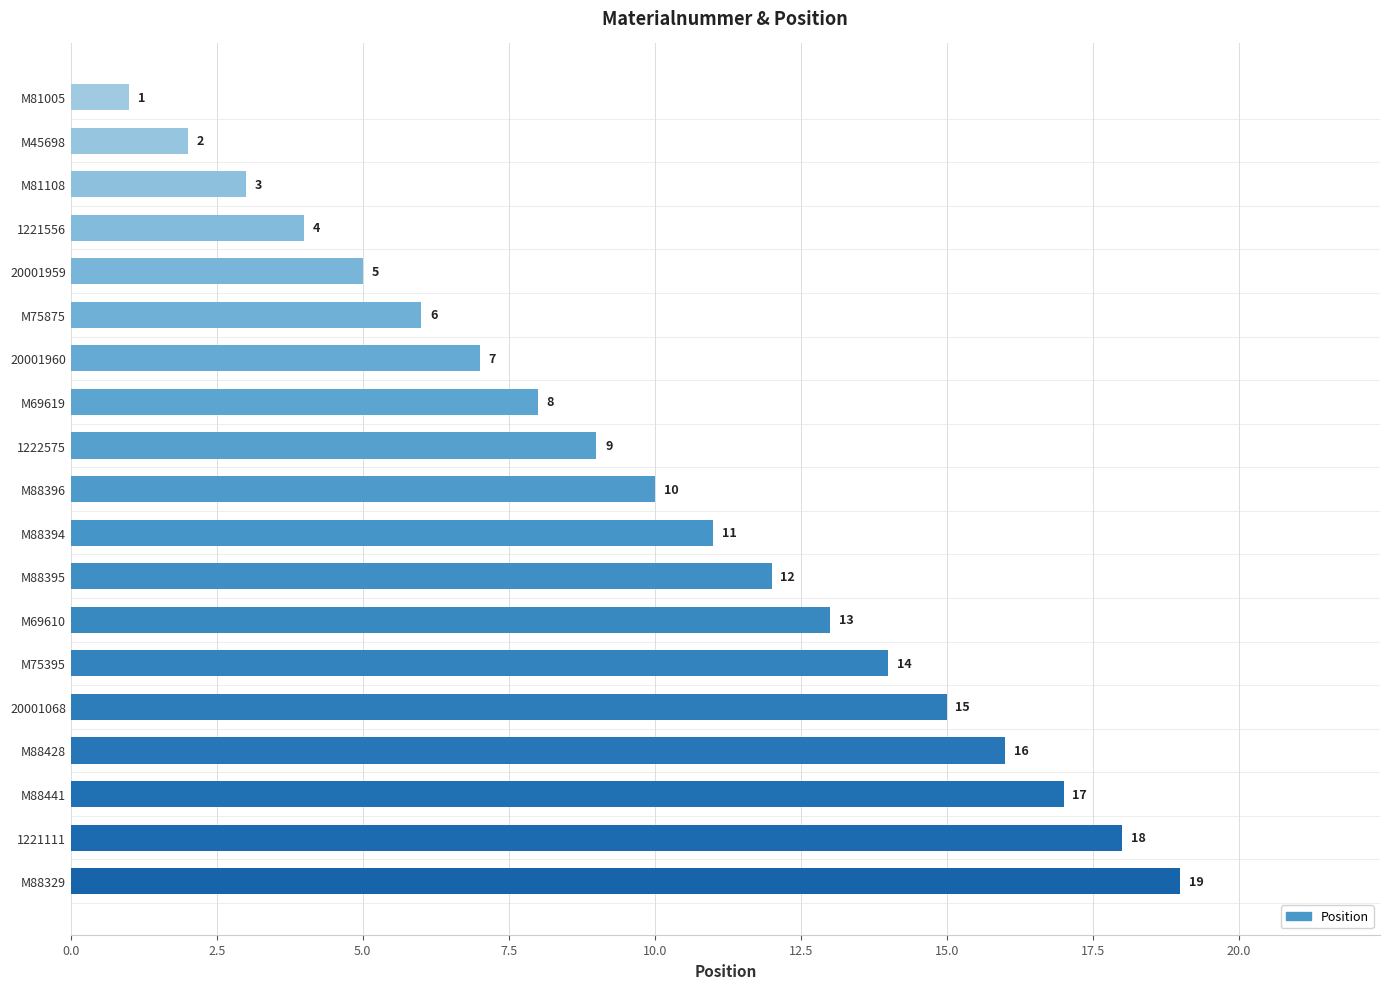

Rank the categories by value from lowest to highest.

M81005, M45698, M81108, 1221556, 20001959, M75875, 20001960, M69619, 1222575, M88396, M88394, M88395, M69610, M75395, 20001068, M88428, M88441, 1221111, M88329